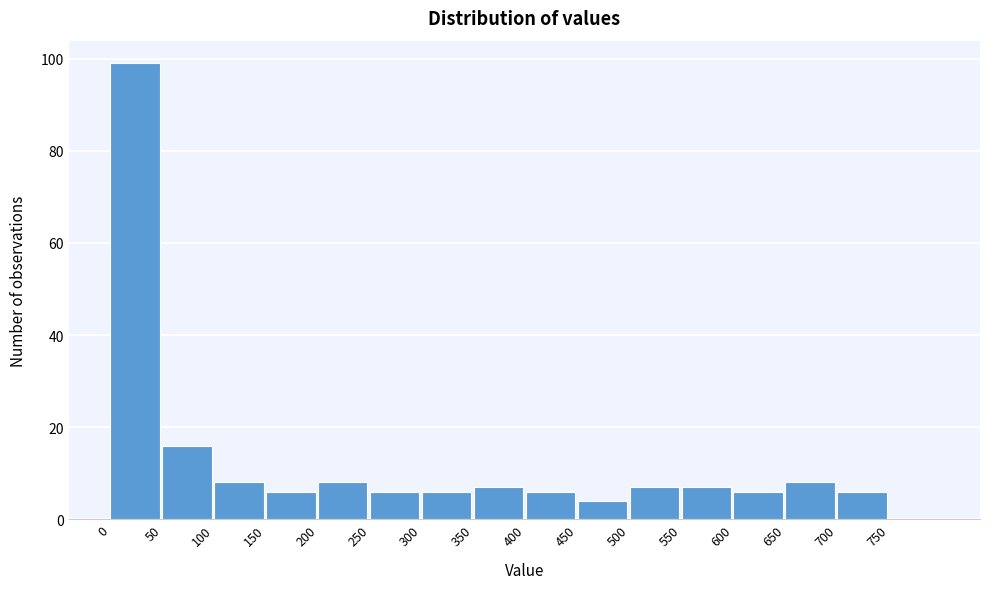

Reading left to right, list every bar in this chart as the range it spans on the x-axis followed by its height. The values are not printed on the chart, so give them approximately, as read against the axis.

0 to 50: 100
50 to 100: 16
100 to 150: 8
150 to 200: 6
200 to 250: 8
250 to 300: 6
300 to 350: 6
350 to 400: 8
400 to 450: 6
450 to 500: 4
500 to 550: 8
550 to 600: 8
600 to 650: 6
650 to 700: 8
700 to 750: 6
750 to 800: 0